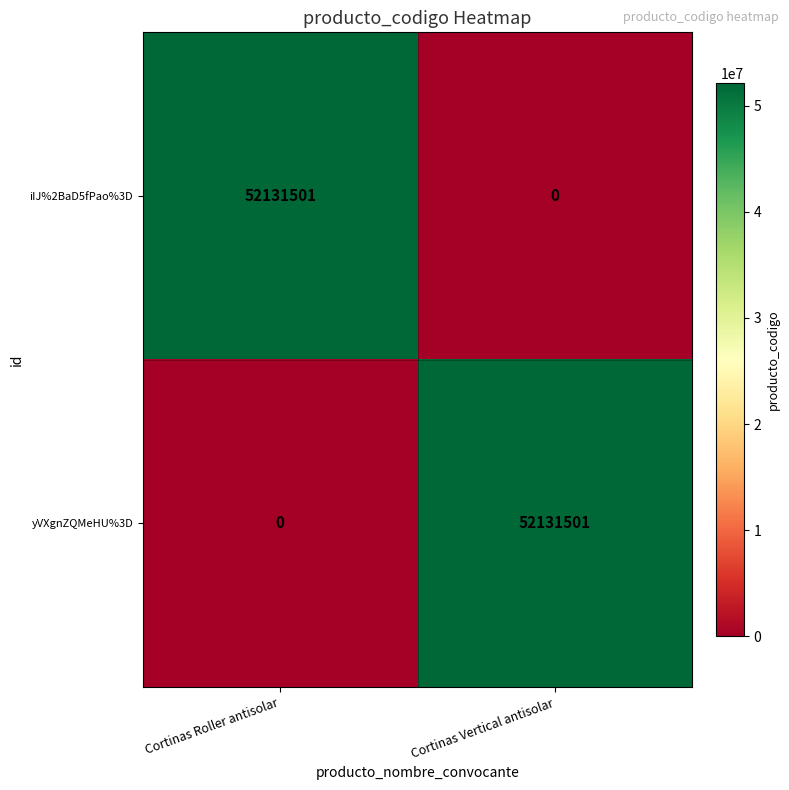

What is the difference between the highest and lowest values at Cortinas Vertical antisolar?

52131501